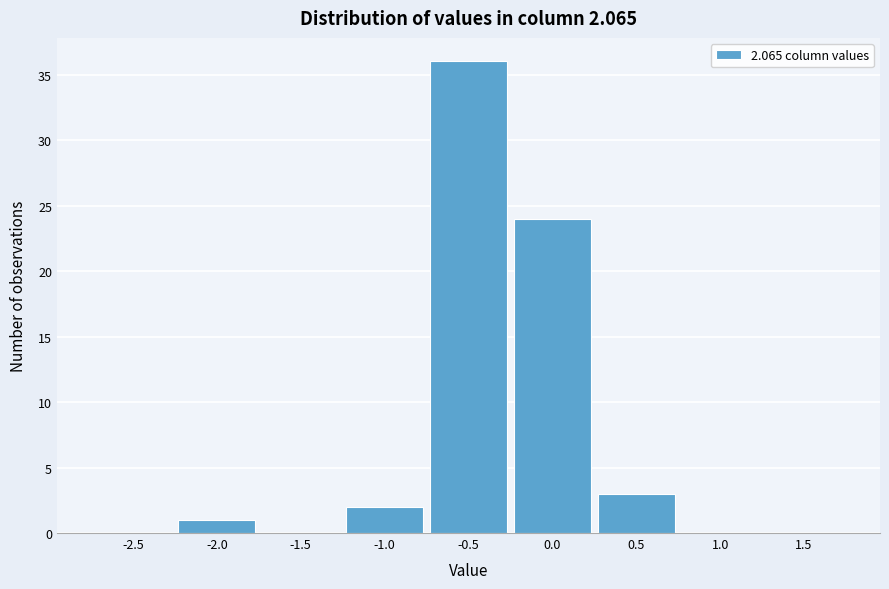

Reading right to left, extract all data points from this chart.

1.5=0	1.0=0	0.5=3	0.0=24	-0.5=36	-1.0=2	-1.5=0	-2.0=1	-2.5=0